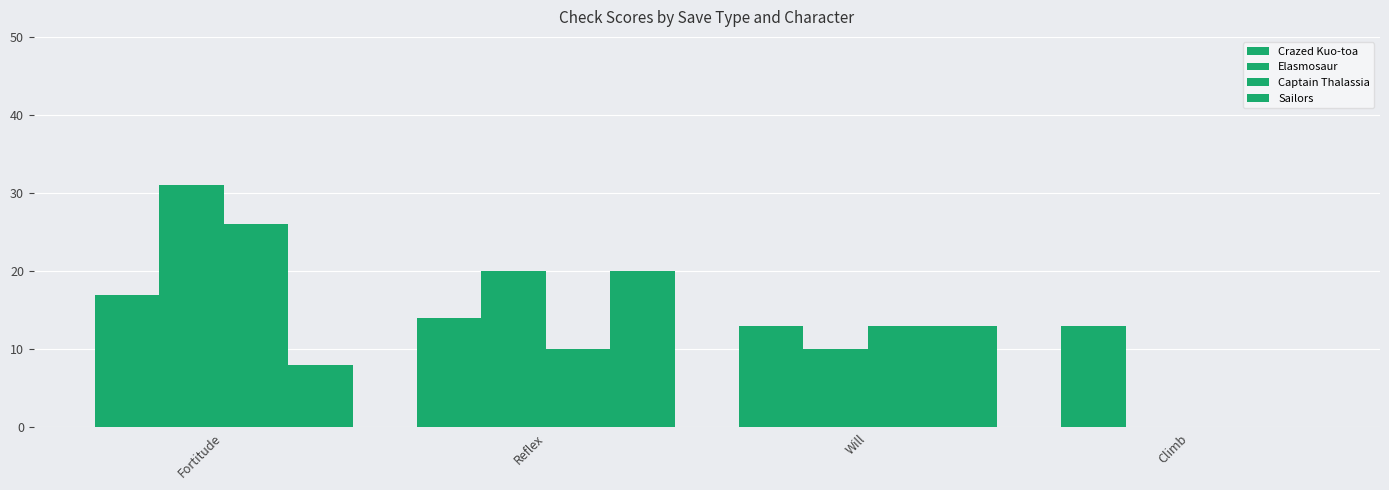

How many series are shown in this chart?

4